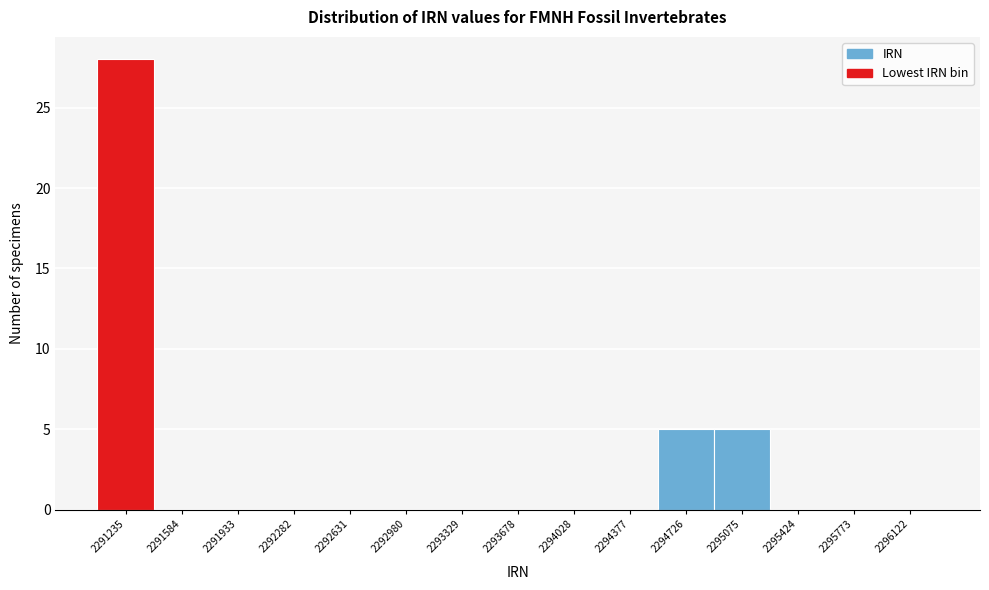

Reading left to right, extract all data points from this chart.

2291235=28	2291584=0	2291933=0	2292282=0	2292631=0	2292980=0	2293329=0	2293678=0	2294028=0	2294377=0	2294726=5	2295075=5	2295424=0	2295773=0	2296122=0